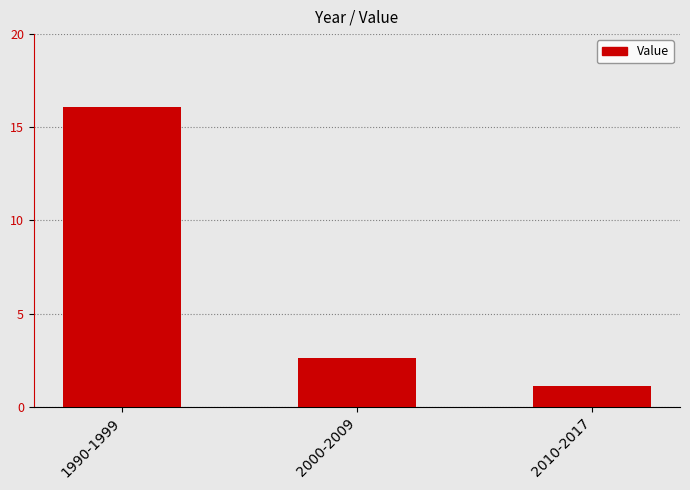

The value at 2000-2009 is 2.6. True or false?

True